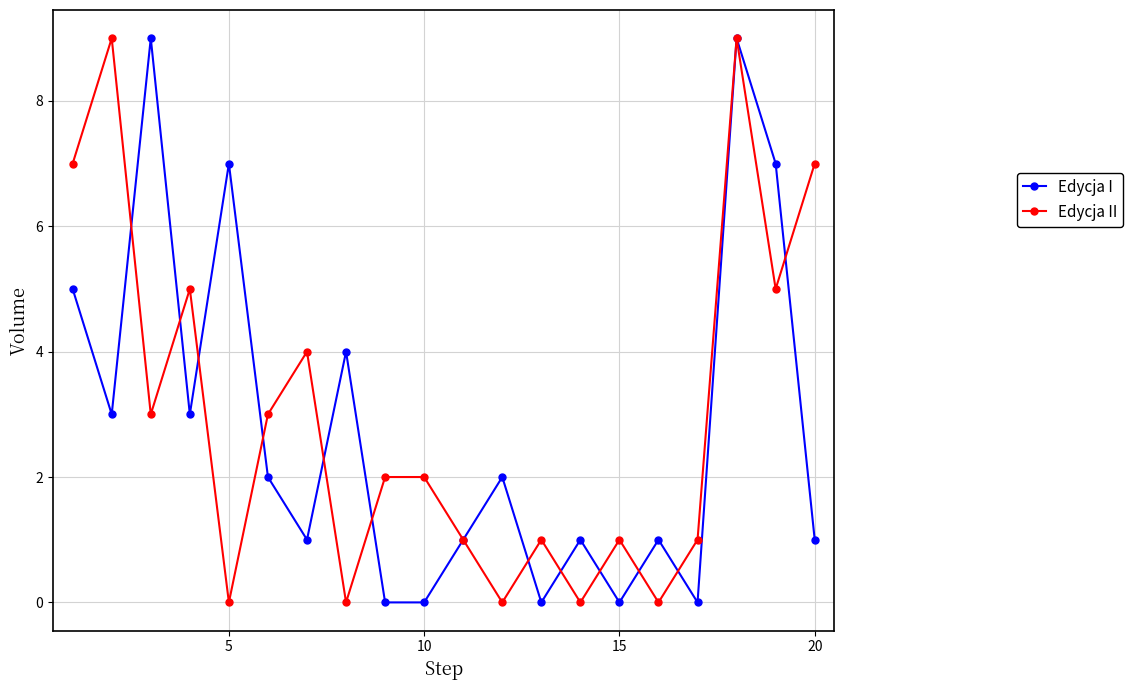

What is the maximum value shown in the chart?

9